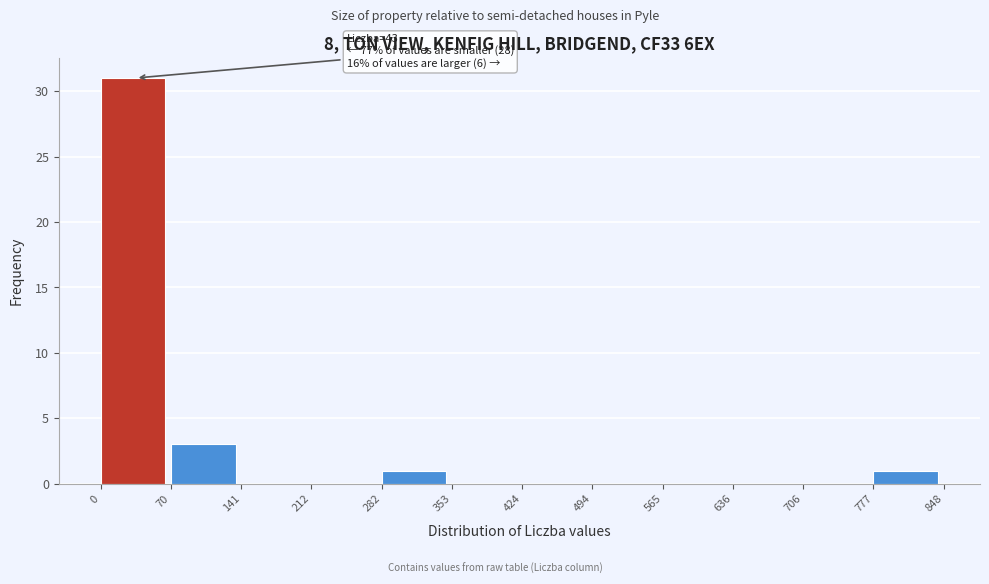

Over which range of the x-axis is the bar tallest?

0 to 70